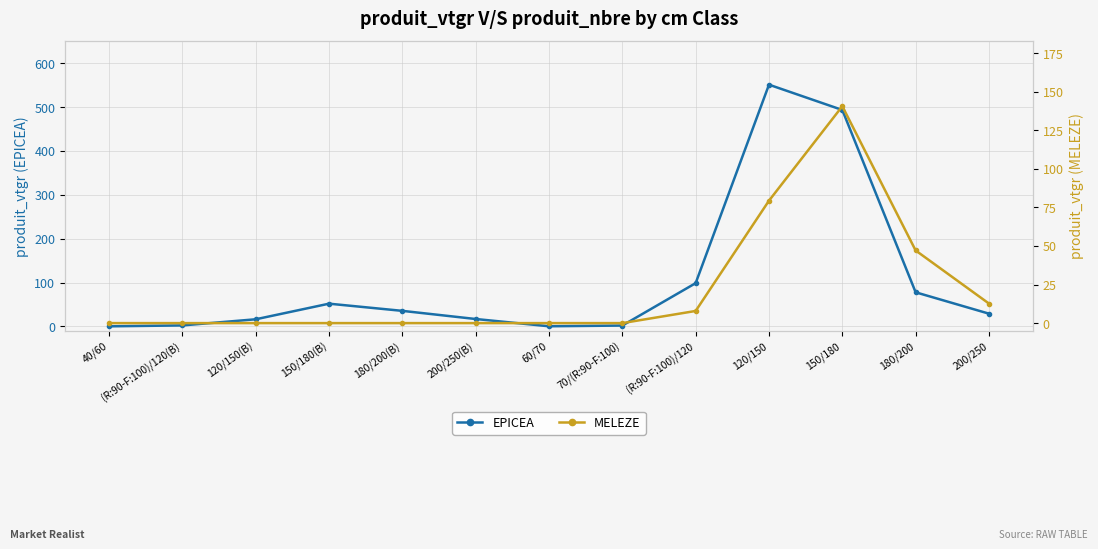

At (R:90-F:100)/120(B), list the series in order from largest to smallest.

EPICEA, MELEZE